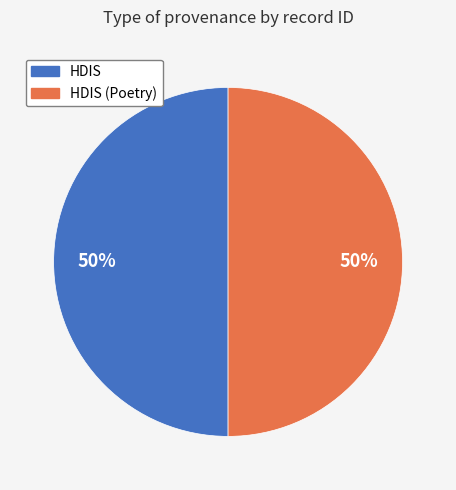

To the nearest percent, what is the average slice percentage?

50%